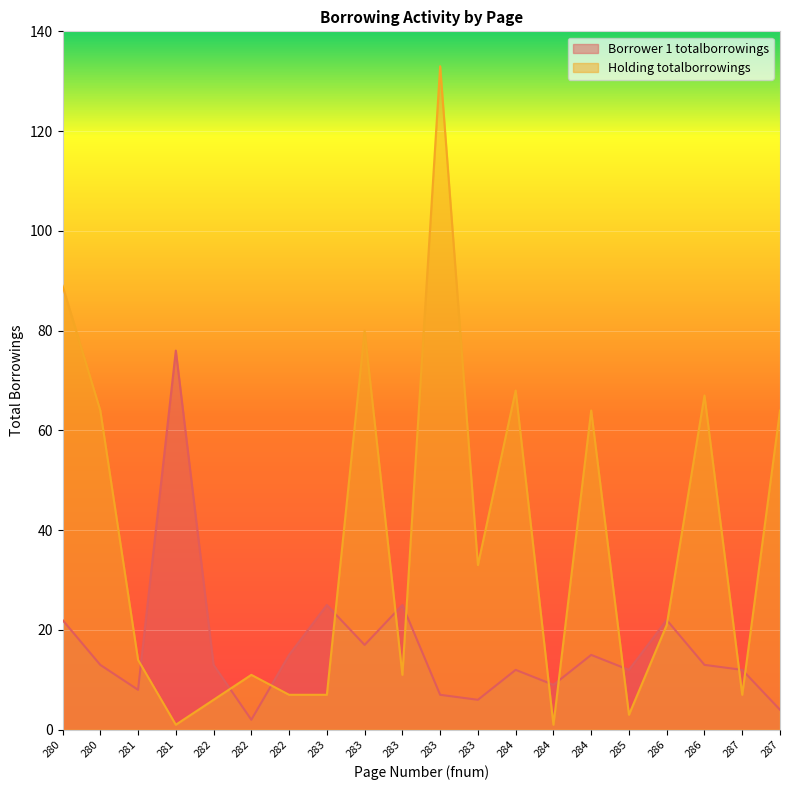

What is the average value of the Holding totalborrowings series?

38